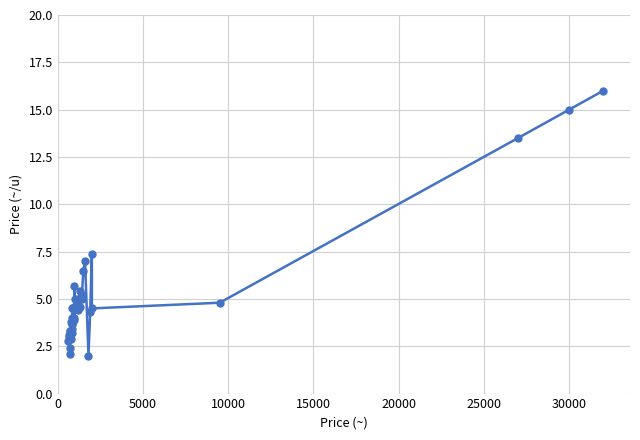

What is the value of the 33rd point from the left?

4.3